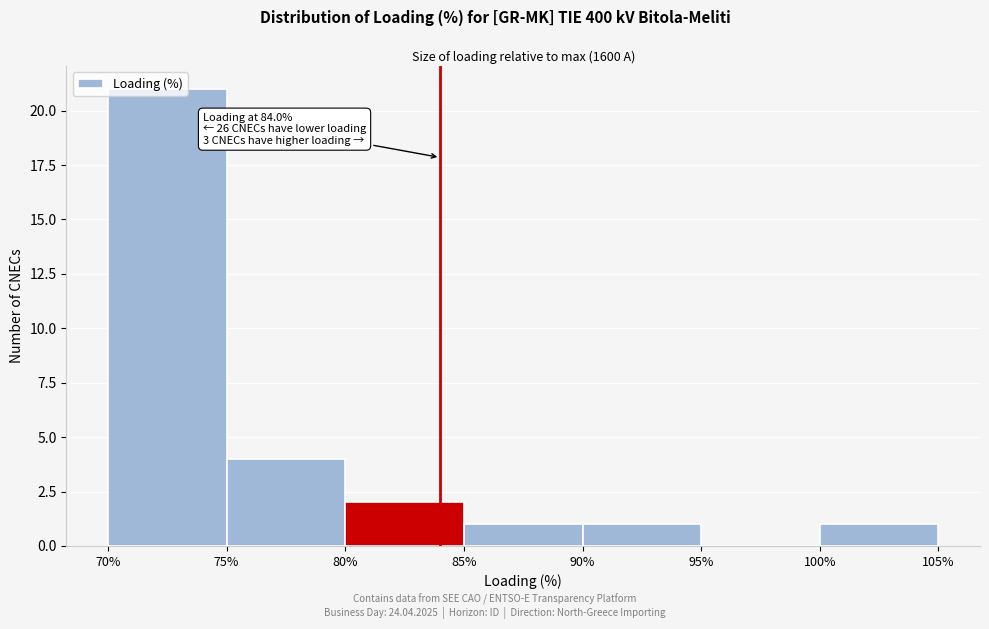

Which range on the x-axis has the tallest bar?

70% to 75%